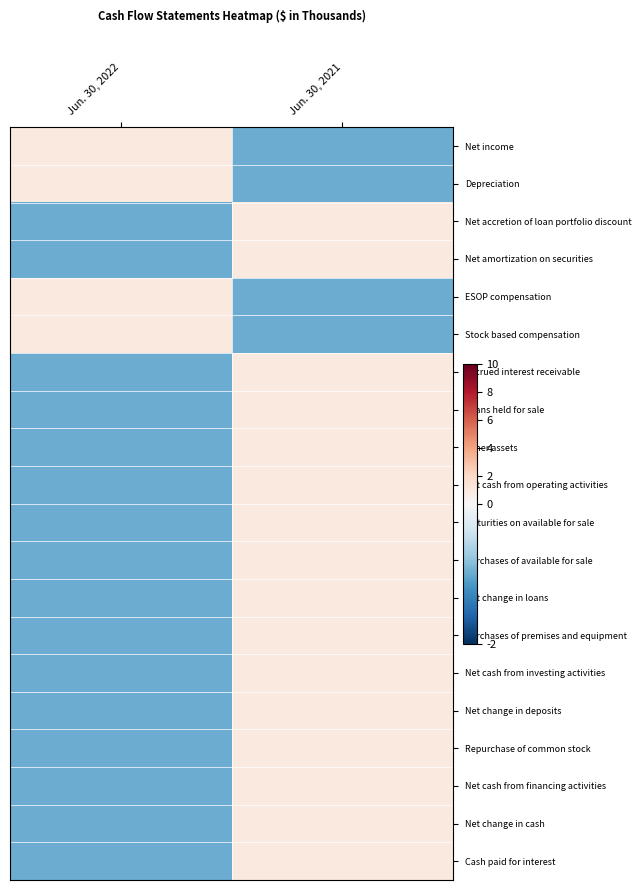

Reading left to right, transcribe all the data shown in this chart.

Net income: Jun. 30, 2022=1	Jun. 30, 2021=-1
Depreciation: Jun. 30, 2022=1	Jun. 30, 2021=-1
Net accretion of loan portfolio discount: Jun. 30, 2022=-1	Jun. 30, 2021=1
Net amortization on securities: Jun. 30, 2022=-1	Jun. 30, 2021=1
ESOP compensation: Jun. 30, 2022=1	Jun. 30, 2021=-1
Stock based compensation: Jun. 30, 2022=1	Jun. 30, 2021=-1
Accrued interest receivable: Jun. 30, 2022=-1	Jun. 30, 2021=1
Loans held for sale: Jun. 30, 2022=-1	Jun. 30, 2021=1
Other assets: Jun. 30, 2022=-1	Jun. 30, 2021=1
Net cash from operating activities: Jun. 30, 2022=-1	Jun. 30, 2021=1
Maturities on available for sale: Jun. 30, 2022=-1	Jun. 30, 2021=1
Purchases of available for sale: Jun. 30, 2022=-1	Jun. 30, 2021=1
Net change in loans: Jun. 30, 2022=-1	Jun. 30, 2021=1
Purchases of premises and equipment: Jun. 30, 2022=-1	Jun. 30, 2021=1
Net cash from investing activities: Jun. 30, 2022=-1	Jun. 30, 2021=1
Net change in deposits: Jun. 30, 2022=-1	Jun. 30, 2021=1
Repurchase of common stock: Jun. 30, 2022=-1	Jun. 30, 2021=1
Net cash from financing activities: Jun. 30, 2022=-1	Jun. 30, 2021=1
Net change in cash: Jun. 30, 2022=-1	Jun. 30, 2021=1
Cash paid for interest: Jun. 30, 2022=-1	Jun. 30, 2021=1